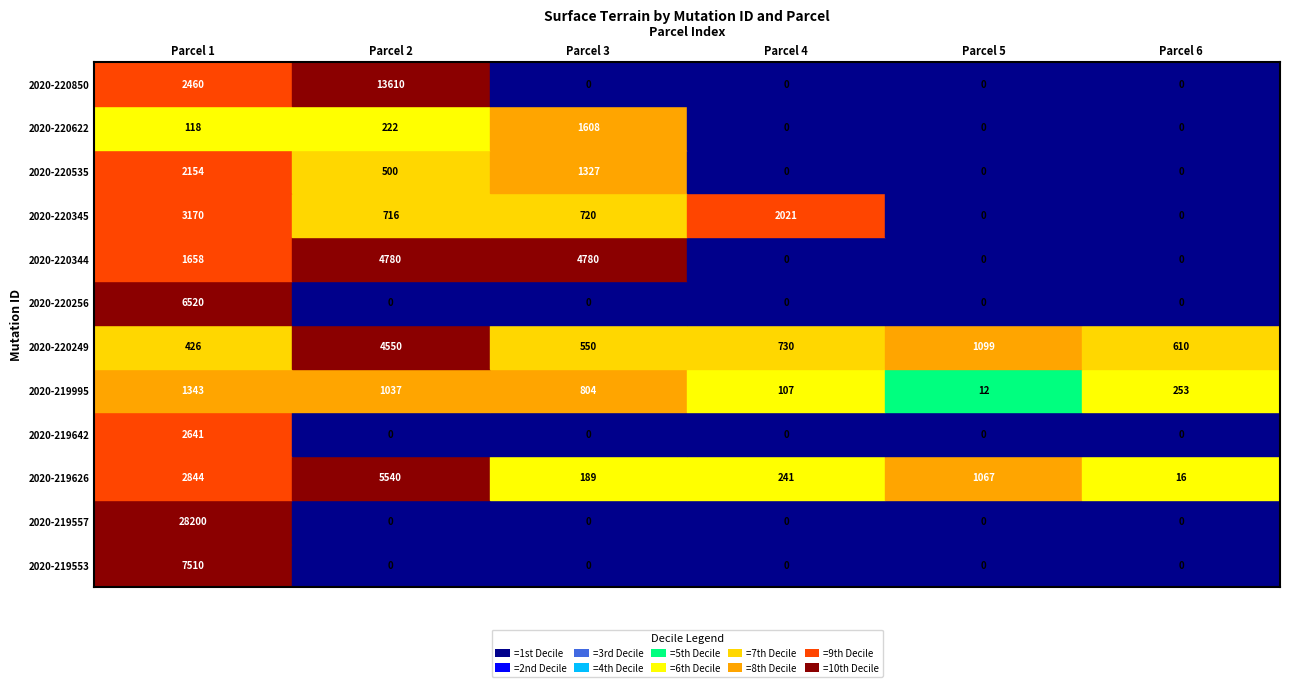

Reading left to right, what are all the values shown in this chart?

2020-219553: 7510	0	0	0	0	0
2020-219557: 28200	0	0	0	0	0
2020-219626: 2844	5540	189	241	1067	16
2020-219642: 2641	0	0	0	0	0
2020-219995: 1343	1037	804	107	12	253
2020-220249: 426	4550	550	730	1099	610
2020-220256: 6520	0	0	0	0	0
2020-220344: 1658	4780	4780	0	0	0
2020-220345: 3170	716	720	2021	0	0
2020-220535: 2154	500	1327	0	0	0
2020-220622: 118	222	1608	0	0	0
2020-220850: 2460	13610	0	0	0	0